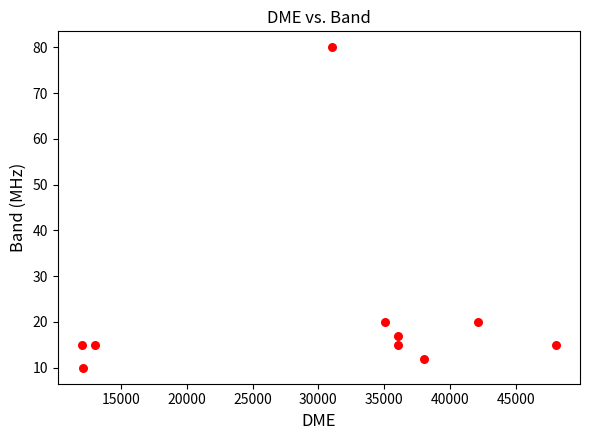

What is the range of Y values (max minus min)?

70